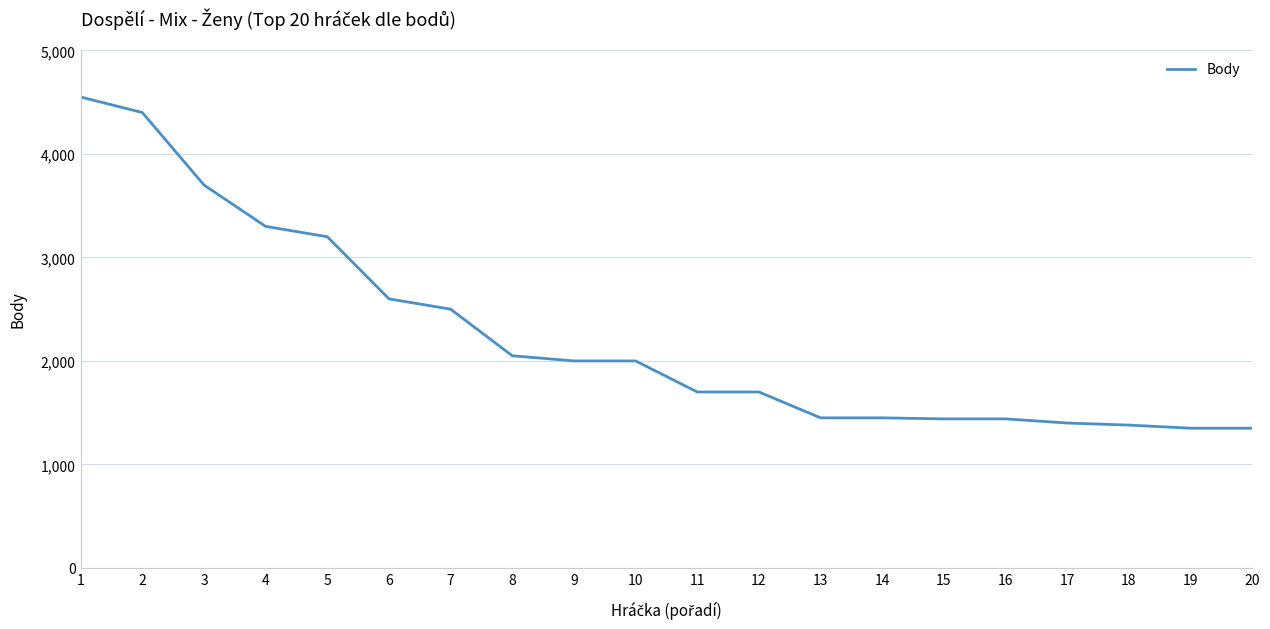

The value at 4 is 1266. True or false?

False